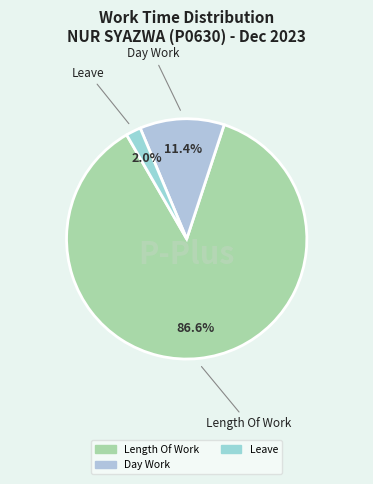

How many segments does this pie chart have?

3